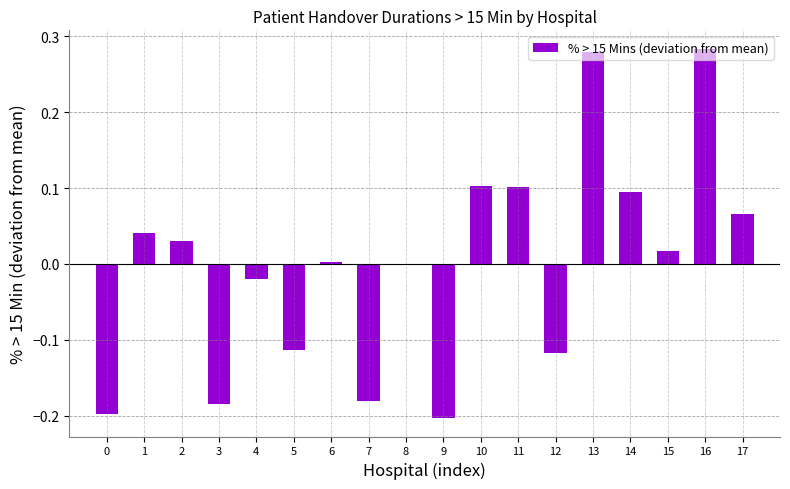

True or false: the data shows -0.2 at 7.

True